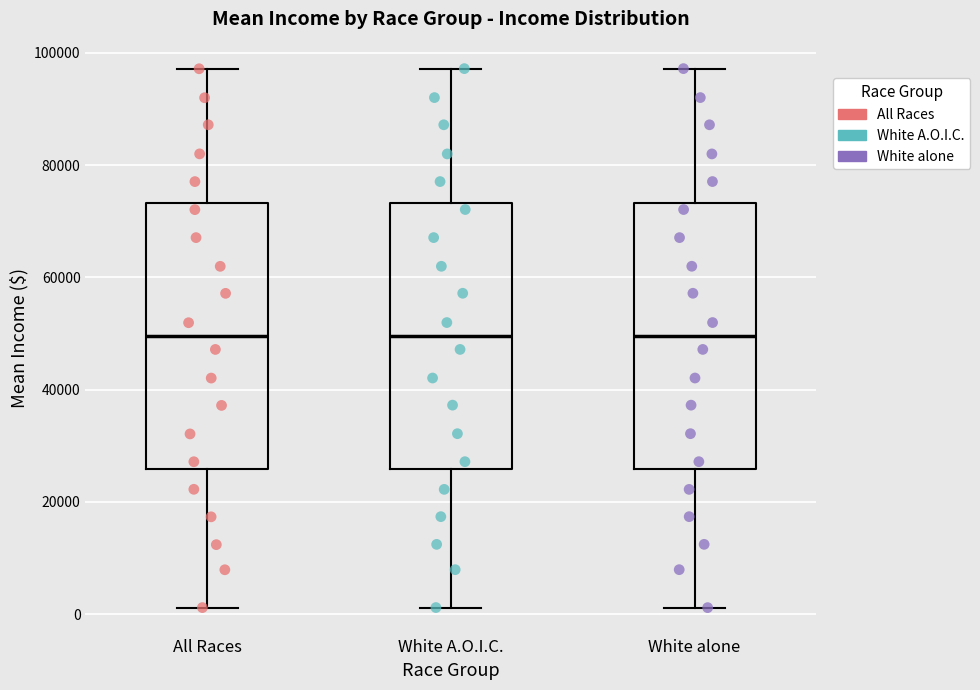

Reading left to right, read every box against the y-axis: the position of its median line, the range the box covers, and the ends of its whiskers. The values are not printed on the chart, so give them approximately, as read against the axis.

All Races: median 50000, box 26000 to 74000, whiskers 2000 to 98000
White A.O.I.C.: median 50000, box 26000 to 74000, whiskers 2000 to 98000
White alone: median 50000, box 26000 to 74000, whiskers 2000 to 98000